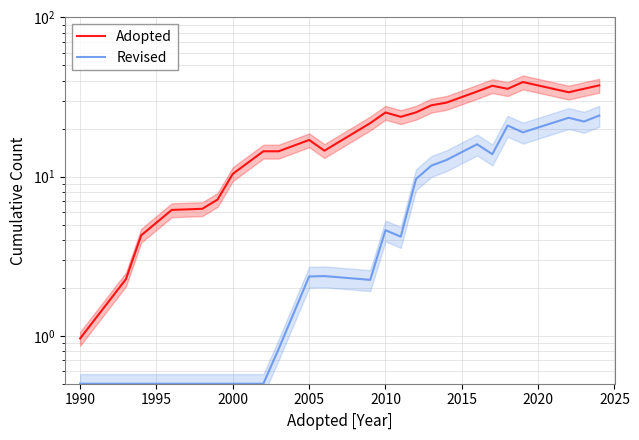

What is the label of the 3rd point from the left?

1995